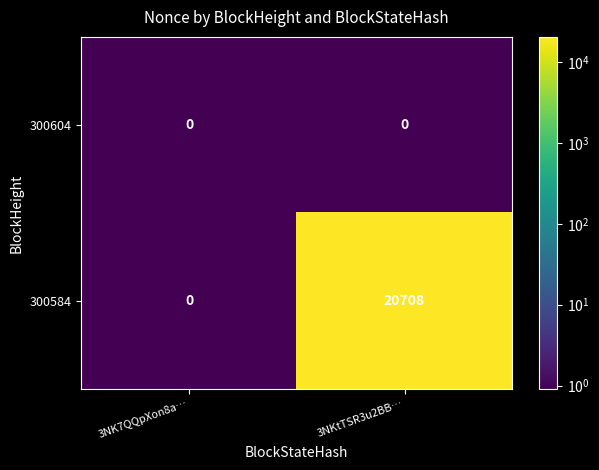

What is the highest value of the 300584 series?

20708